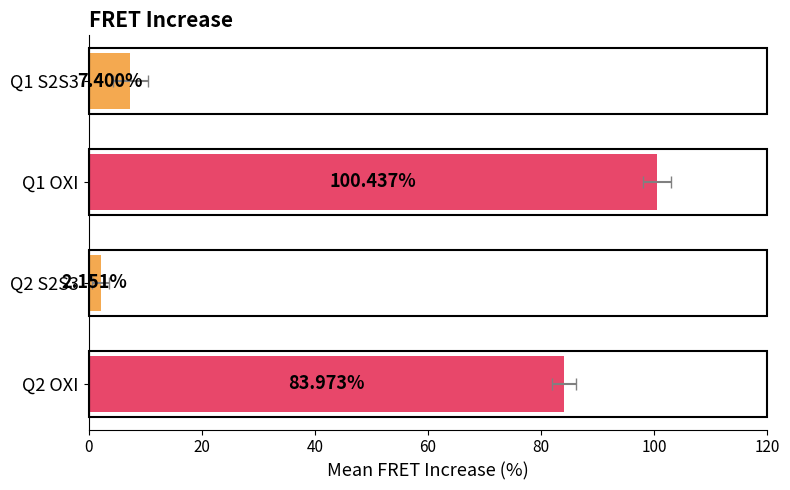

List the labels in order of value, largest first.

Q1 OXI, Q2 OXI, Q1 S2S3, Q2 S2S3